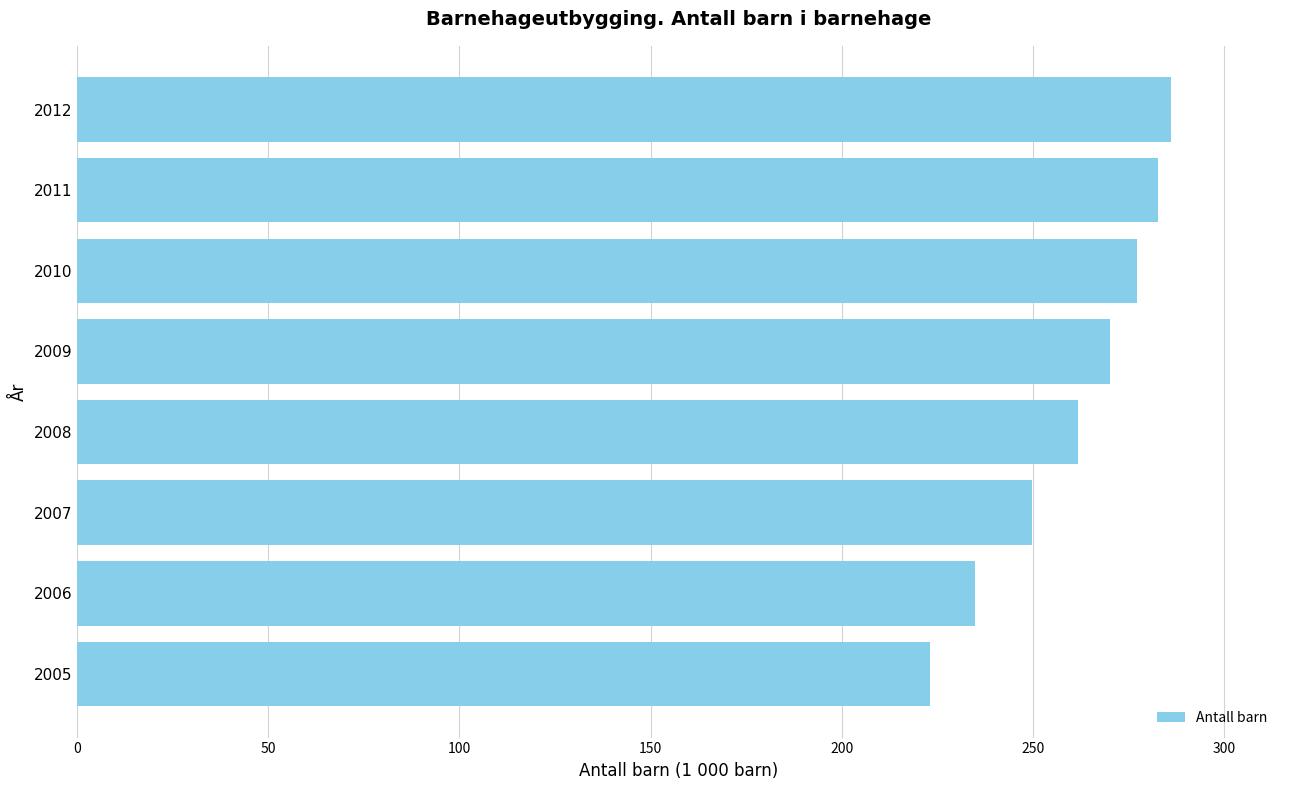

What is the difference between the maximum and minimum values?

62.9